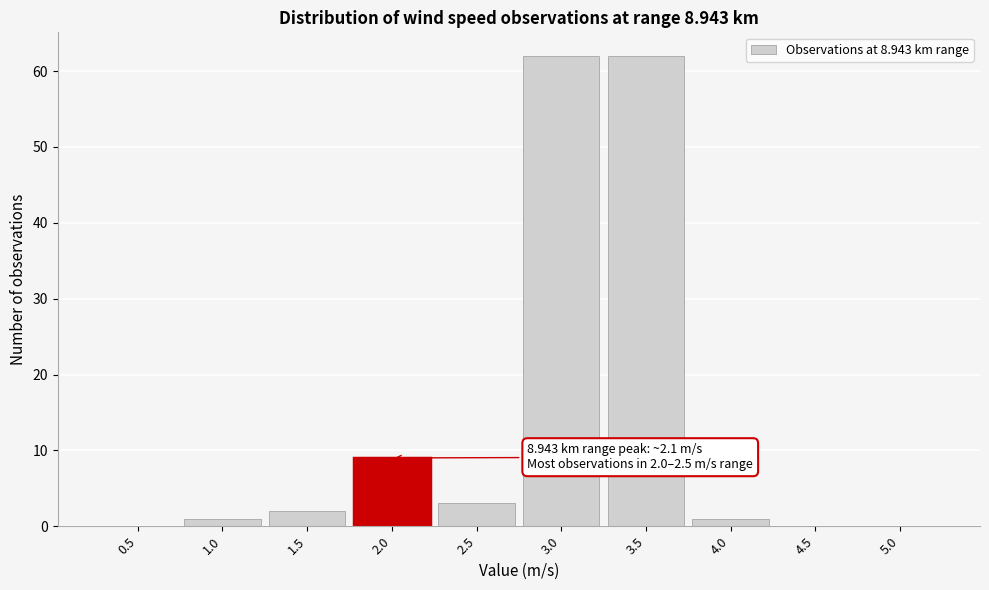

Reading right to left, list all the values displayed in this chart.

5.0=0	4.5=0	4.0=1	3.5=62	3.0=62	2.5=3	2.0=9	1.5=2	1.0=1	0.5=0